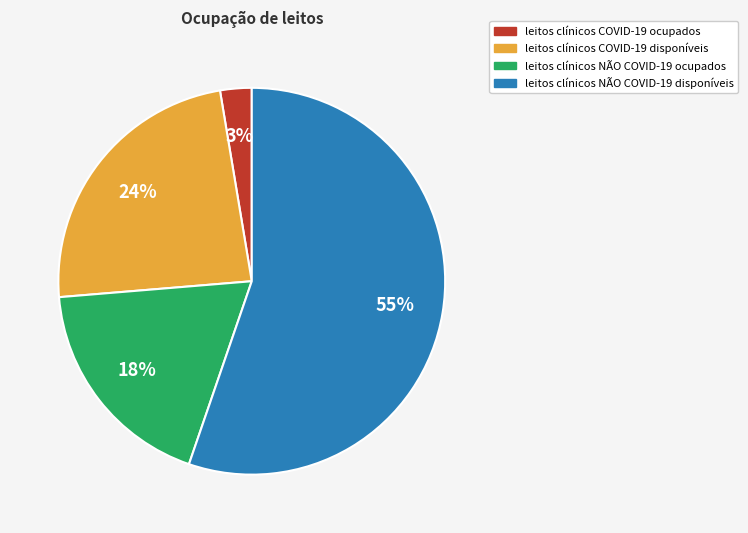

Between leitos clínicos NÃO COVID-19 disponíveis and leitos clínicos COVID-19 disponíveis, which is larger?

leitos clínicos NÃO COVID-19 disponíveis